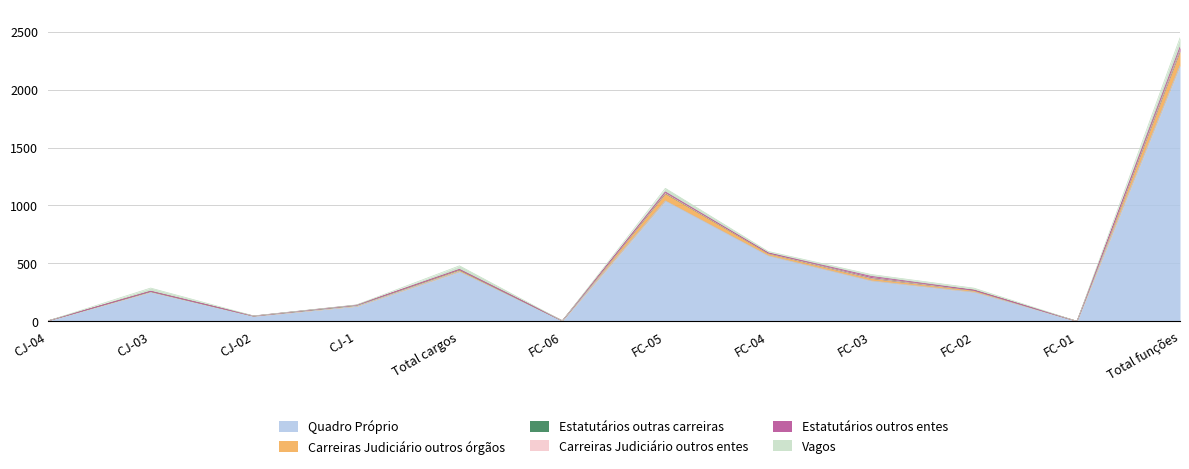

Reading left to right, transcribe all the data shown in this chart.

Quadro Próprio: 3	252	44	129	428	3	1039	565	349	251	0	2207
Carreiras Judiciário outros órgãos: 0	5	1	9	15	1	63	21	22	16	0	123
Estatutários outras carreiras: 0	1	0	0	1	0	2	1	0	0	0	3
Carreiras Judiciário outros entes: 0	1	0	1	2	0	1	0	0	0	0	1
Estatutários outros entes: 0	0	1	1	2	0	11	3	16	1	0	31
Vagos: 0	28	1	2	31	0	32	13	17	18	0	82